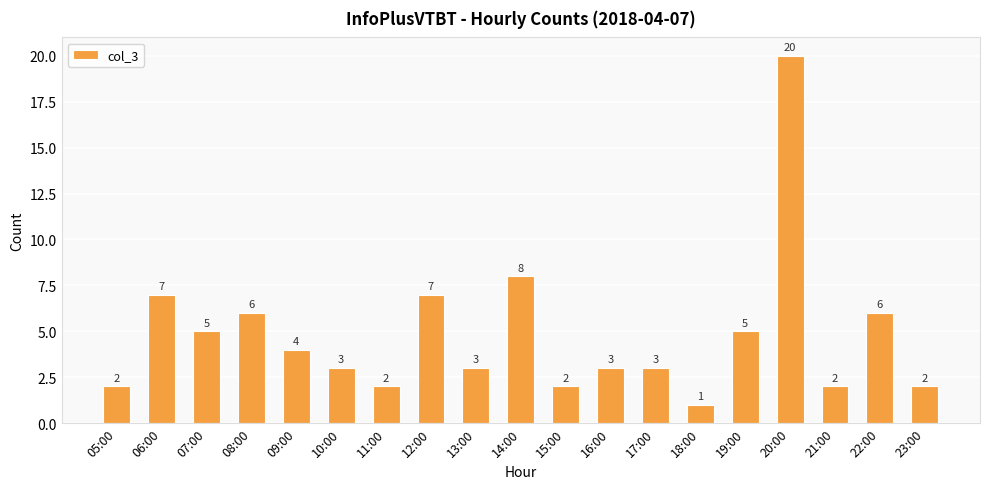

What is the difference between the maximum and minimum values?

19